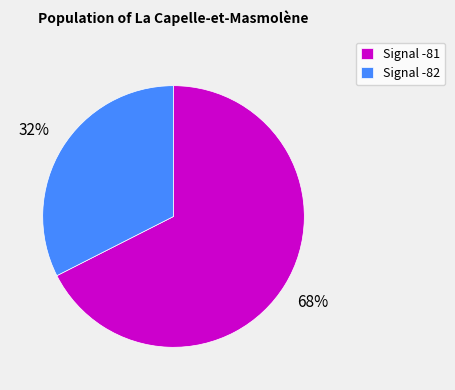

How many segments does this pie chart have?

2